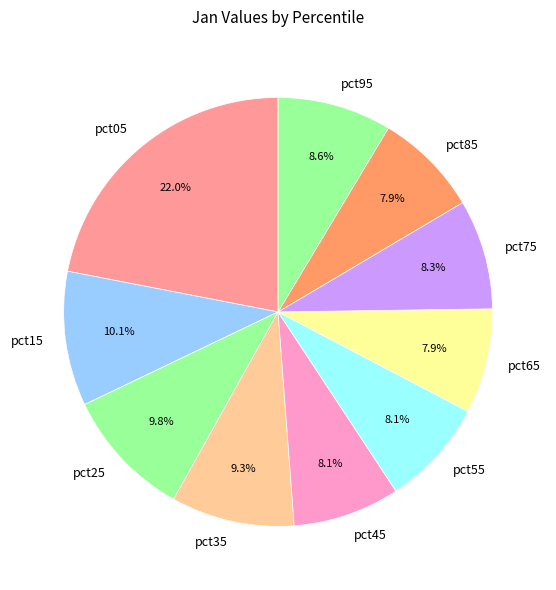

What percentage is the pct45 slice, to the nearest percent?

8%